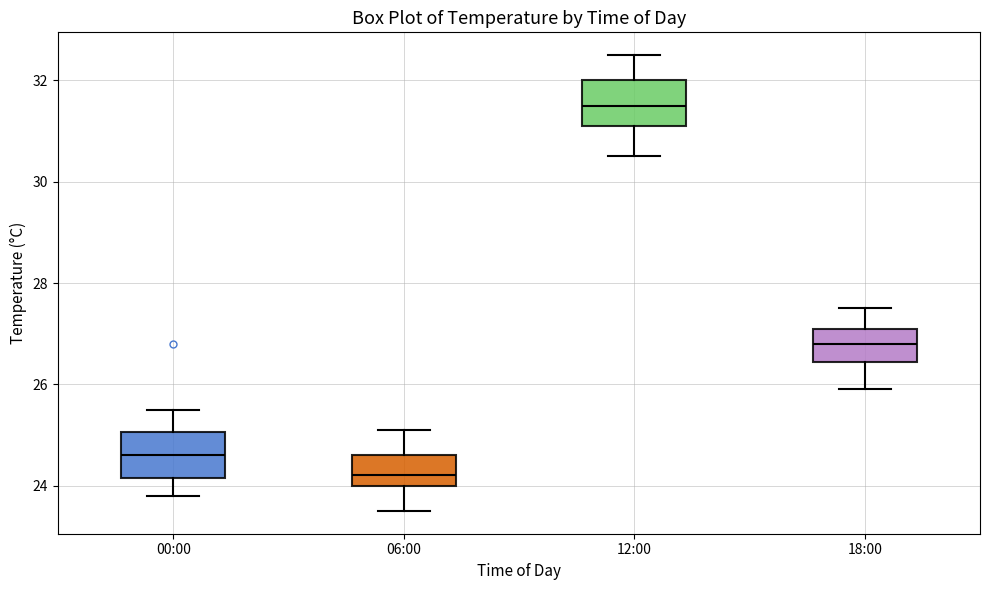

Which box's median line is the highest?

12:00